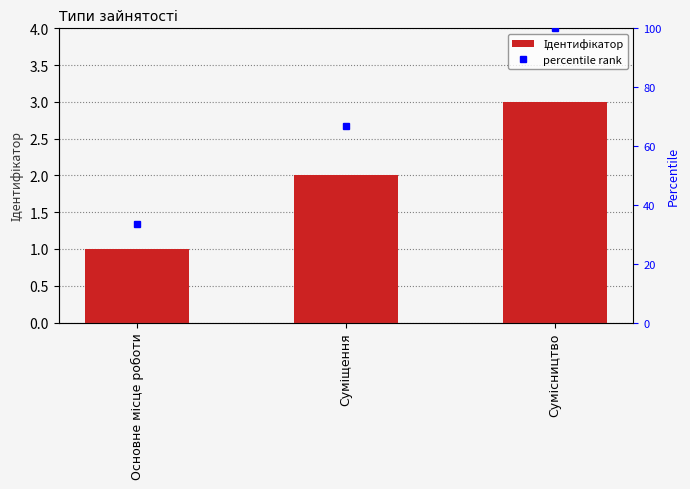

What is the sum of the percentile rank values at Основне місце роботи and Сумісництво?

133.3